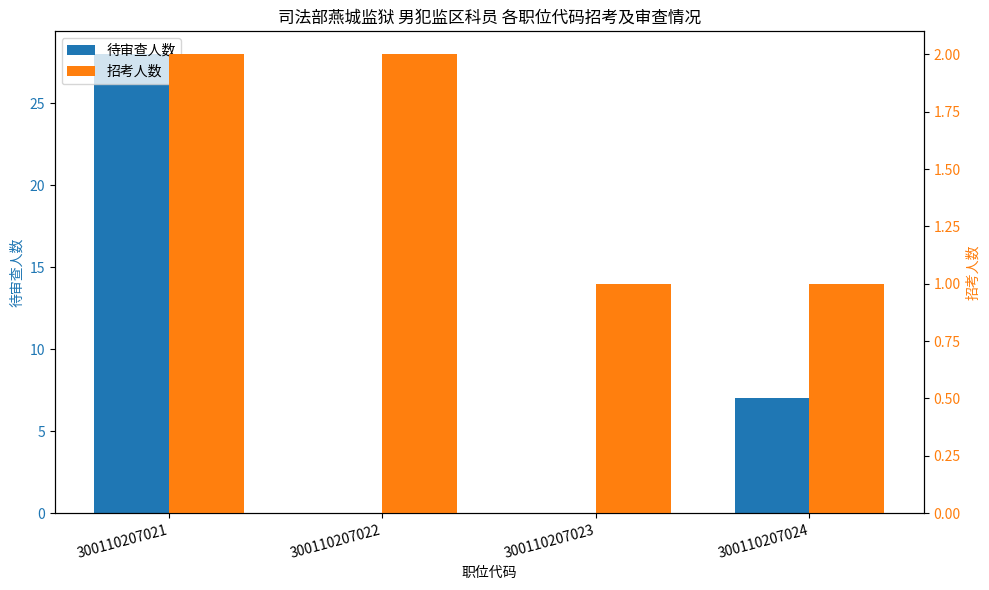

Which series has the largest range (max minus min)?

待审查人数